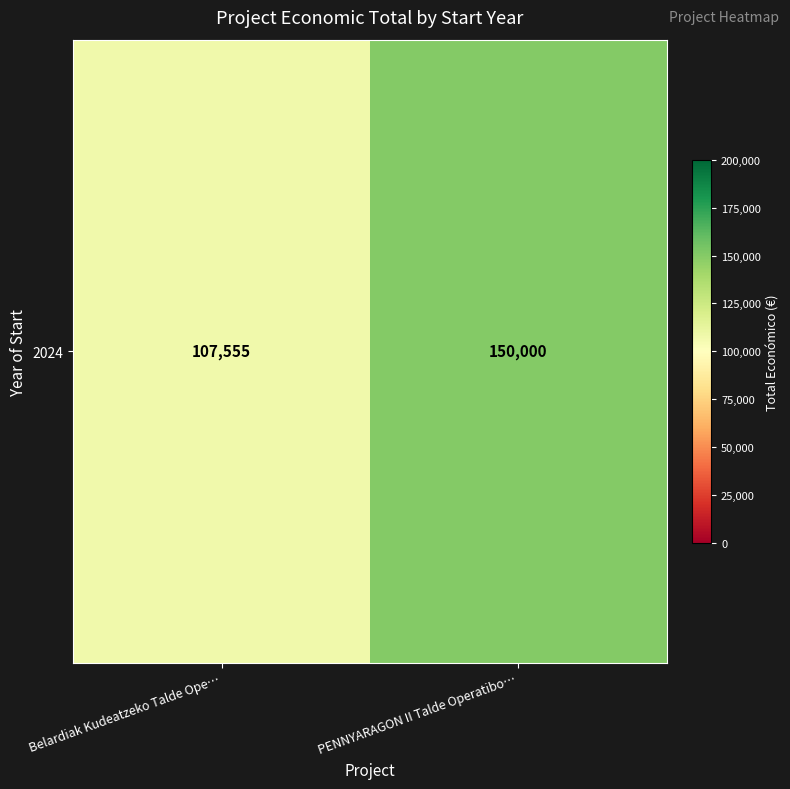

List the labels in order of value, smallest first.

Belardiak Kudeatzeko Talde Ope…, PENNYARAGON II Talde Operatibo…